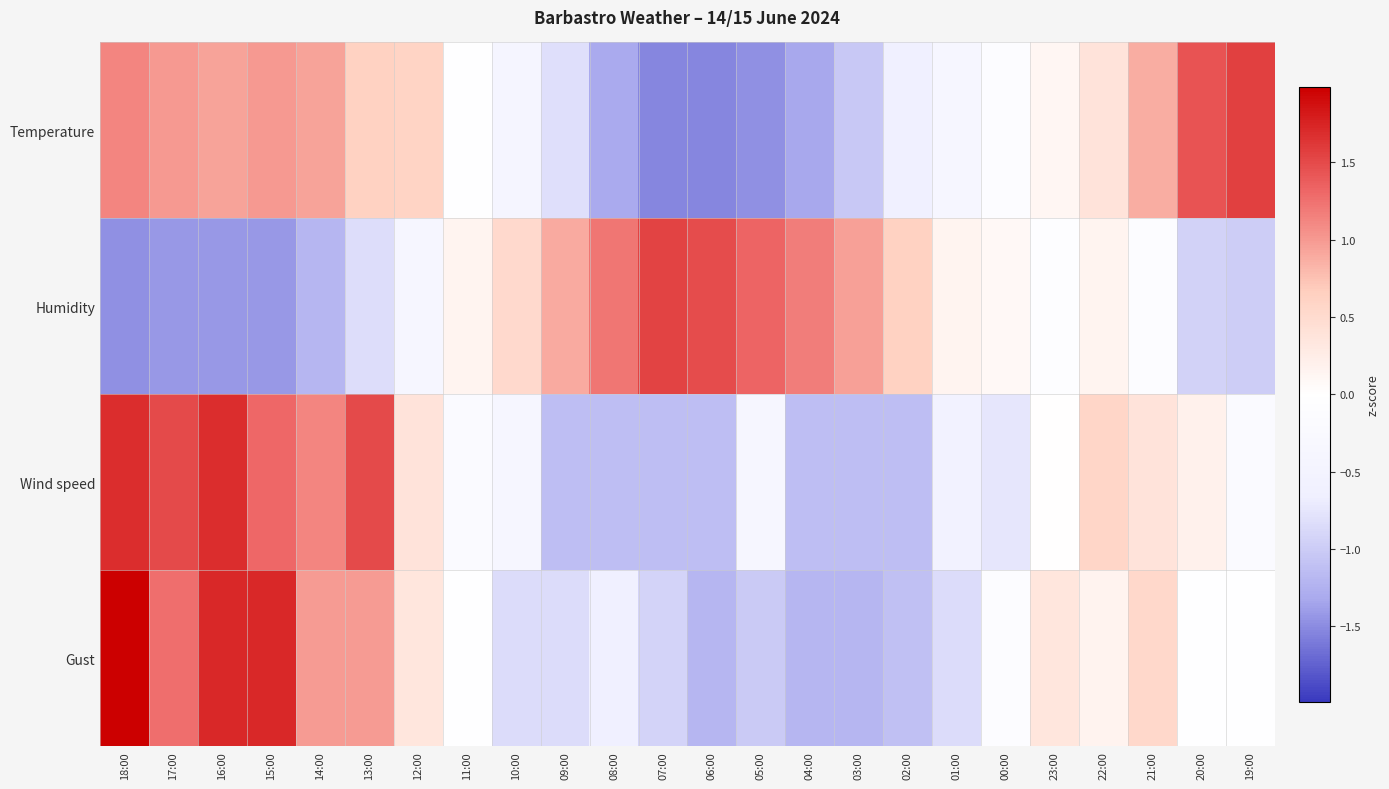

Rank the series by their average value, from lowest to highest.

Humidity, Wind speed, Gust, Temperature